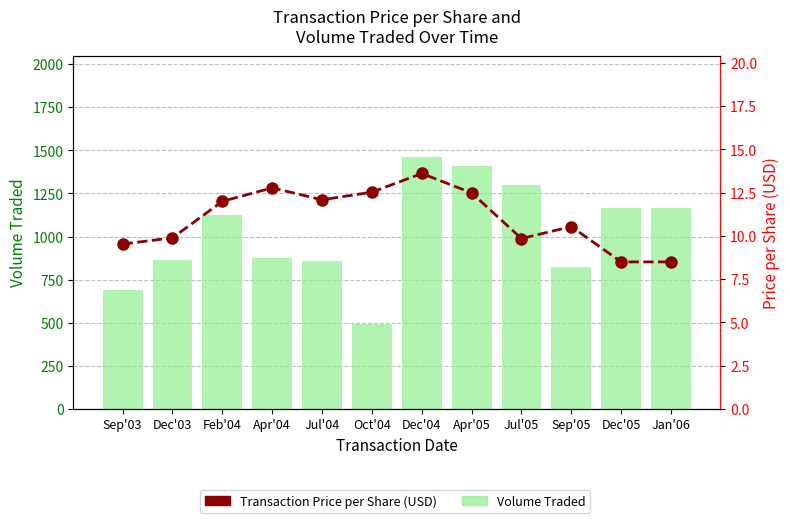

How many values in the Volume Traded series are below 1122?

6